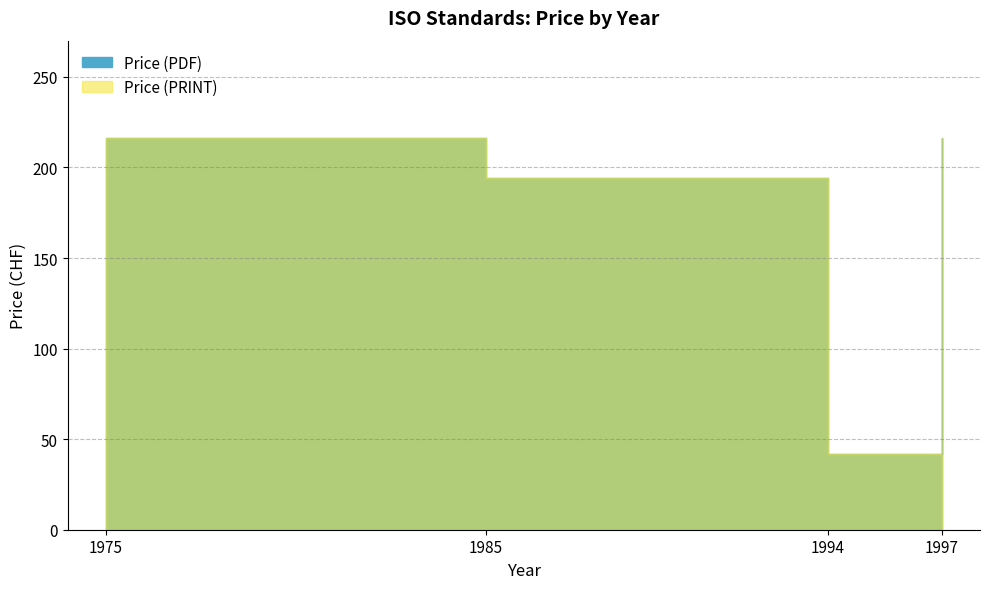

At which category is the sum across all series the highest?

1975